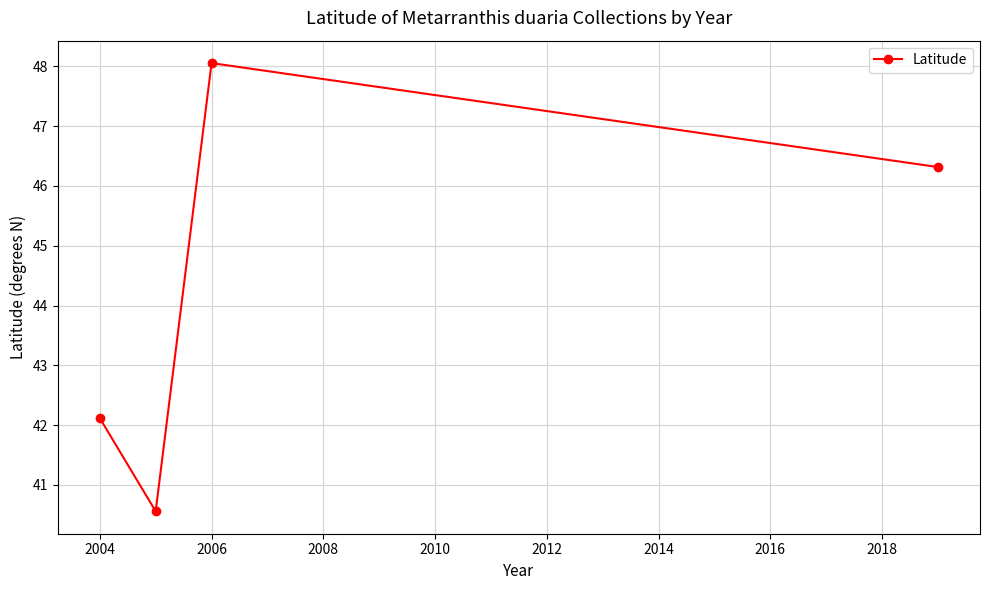

Reading left to right, extract all data points from this chart.

42.1	40.6	48.1	46.3